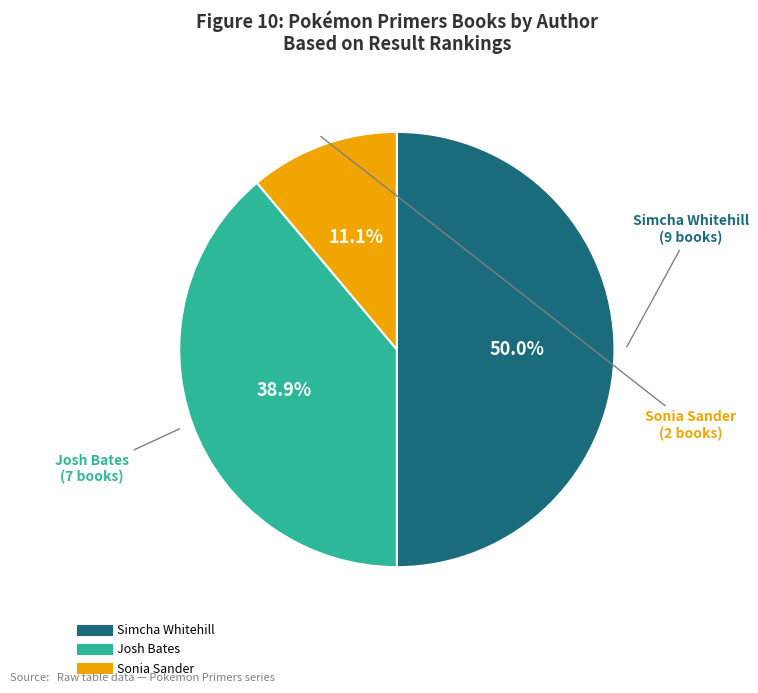

To the nearest percent, what is the average slice percentage?

33%